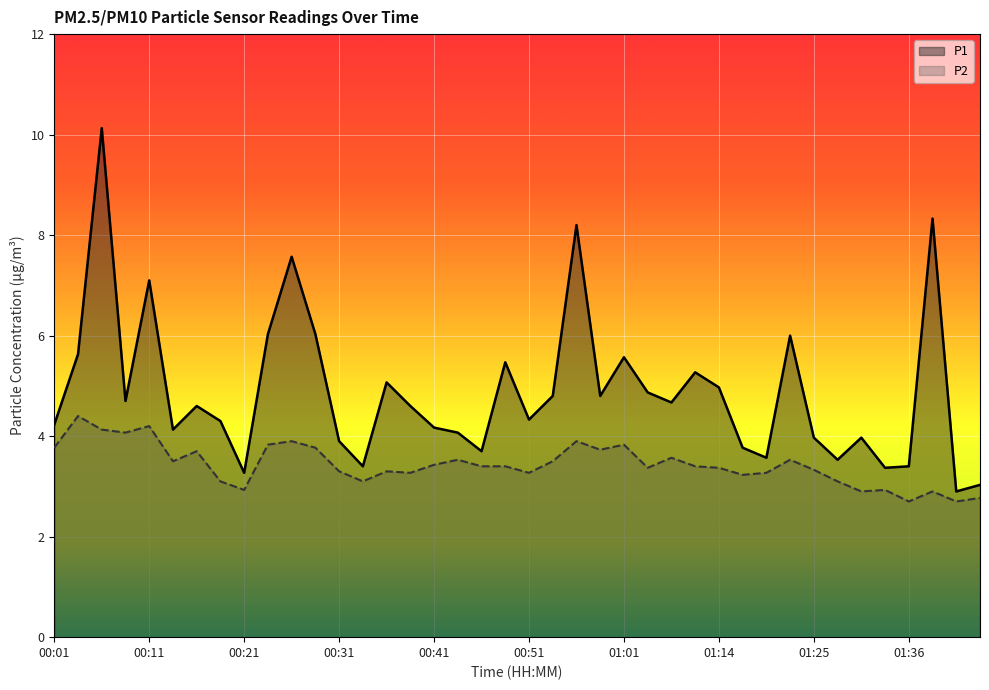

At which label does P1 first exceed 4?

00:01